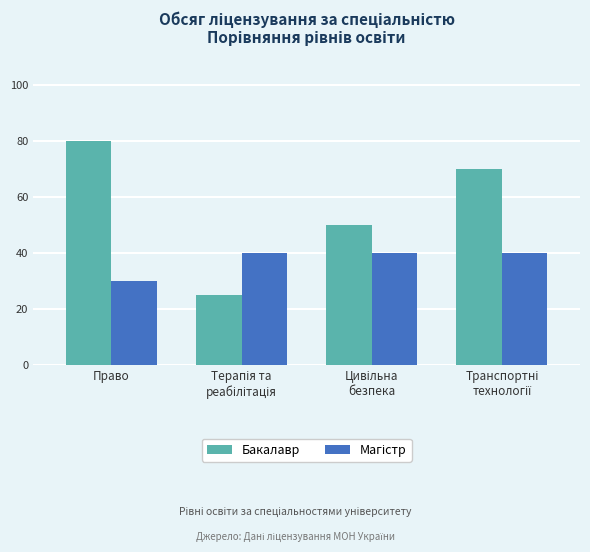

What is the average value of the Бакалавр series?

56